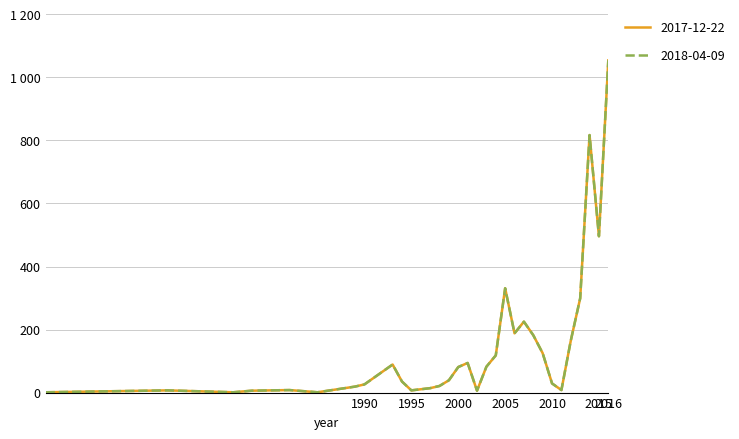

Which series has the widest spread of values?

2017-12-22